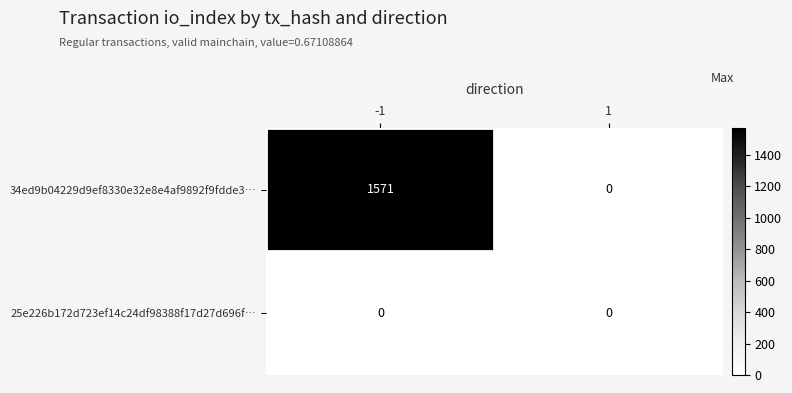

Rank the series by their average value, from lowest to highest.

25e226b172d723ef14c24df98388f17d27d696f…, 34ed9b04229d9ef8330e32e8e4af9892f9fdde3…